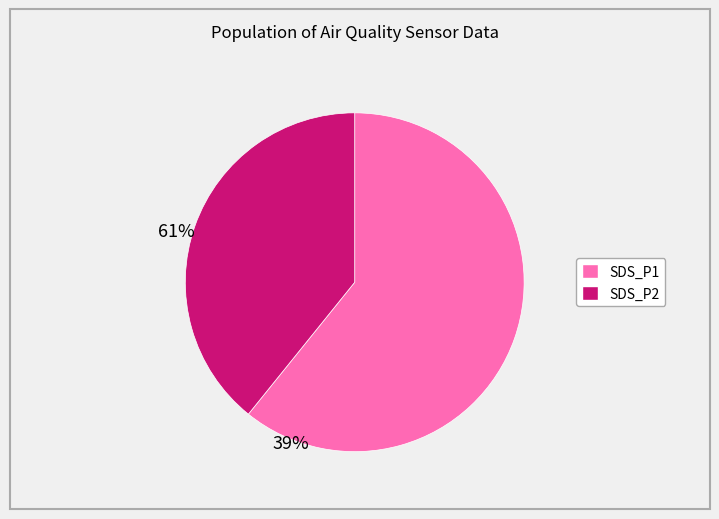

Is there a majority slice in this chart?

Yes